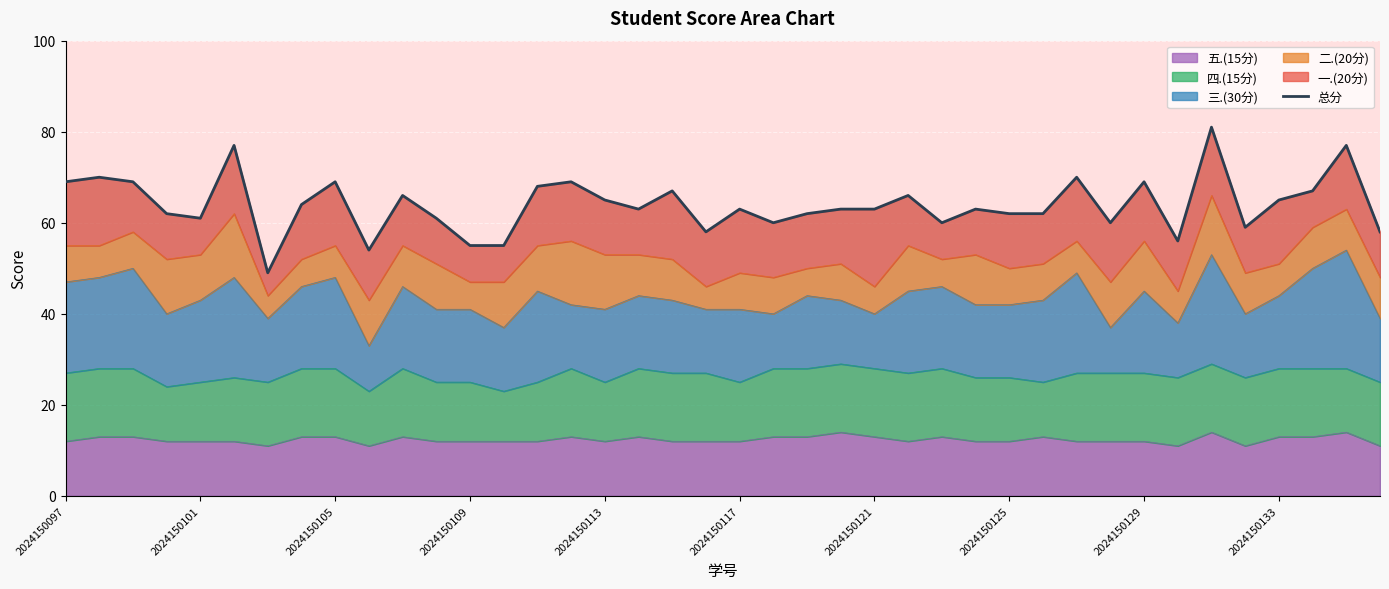

What is the lowest value of the 五.(15分) series?

11